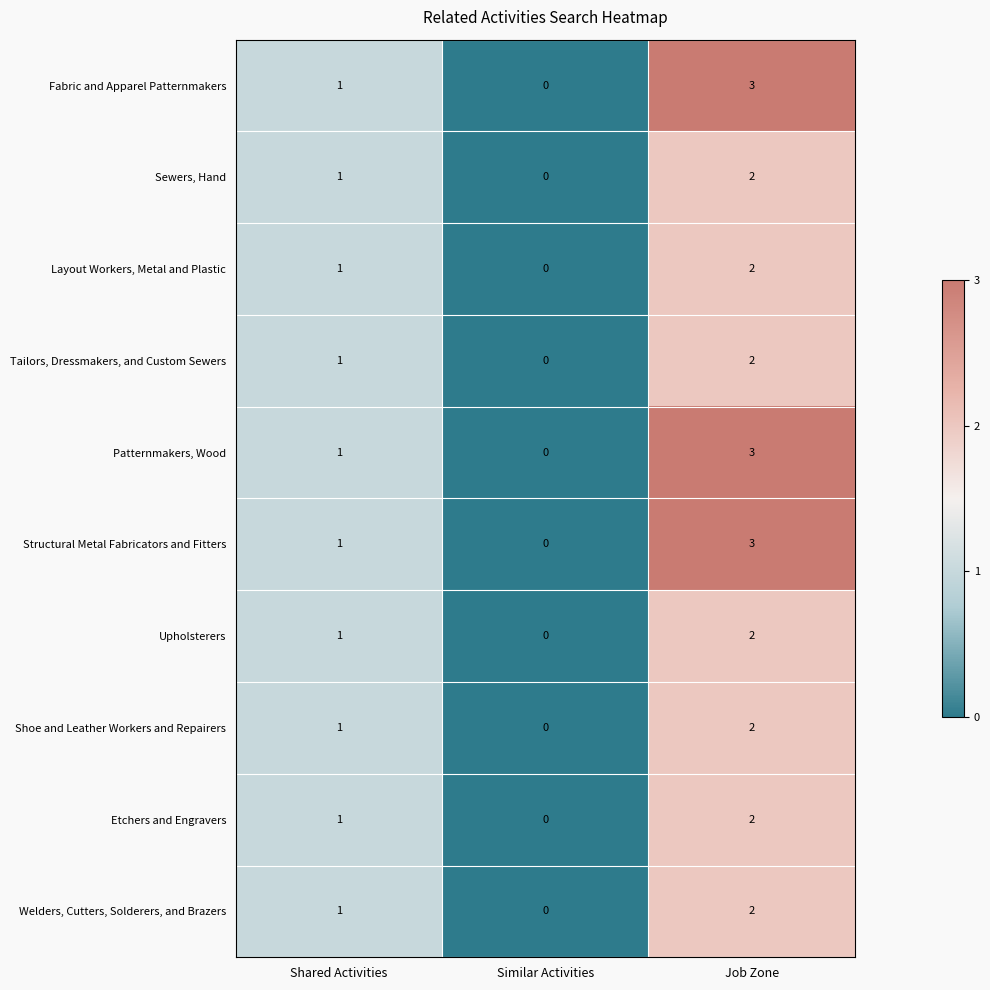

Where is Welders, Cutters, Solderers, and Brazers nearest to the value 1?

Shared Activities